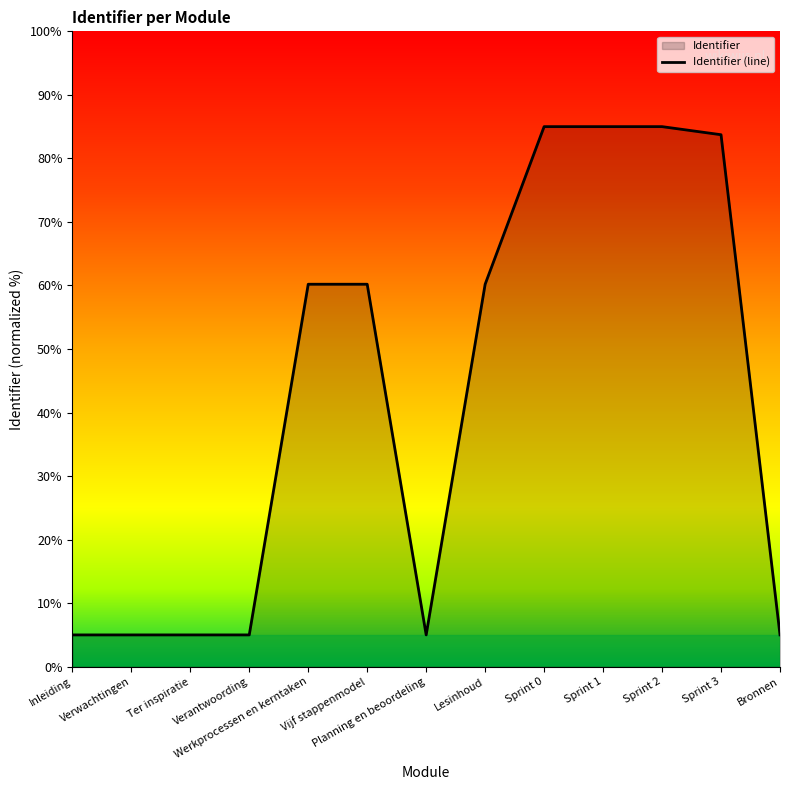

Is it true that the value at Sprint 3 is 83.7?

True